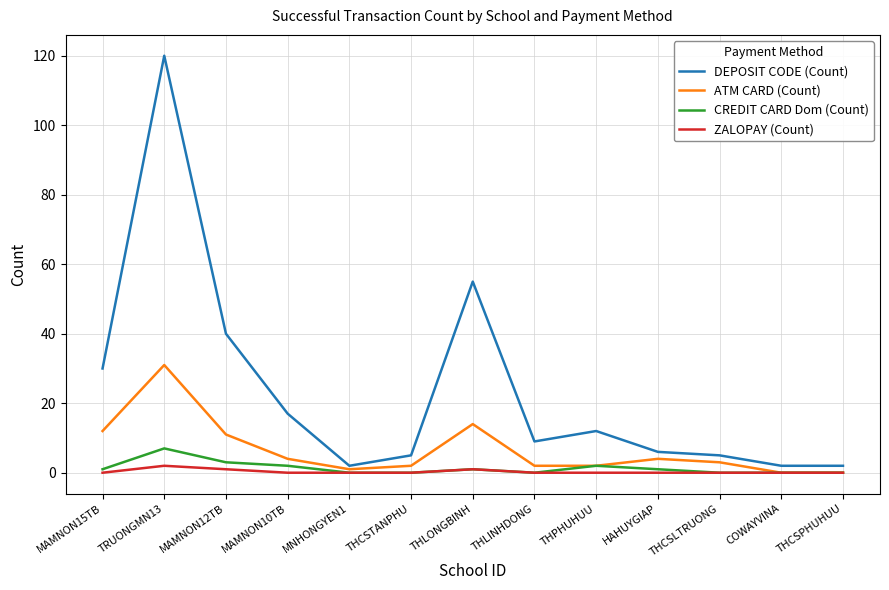

Which category has the highest value across all series?

TRUONGMN13